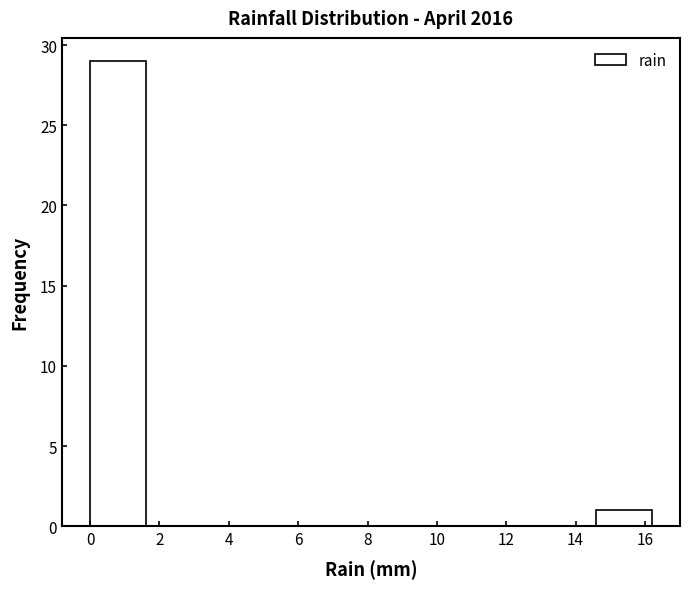

Which range on the x-axis has the tallest bar?

0.00 to 1.62